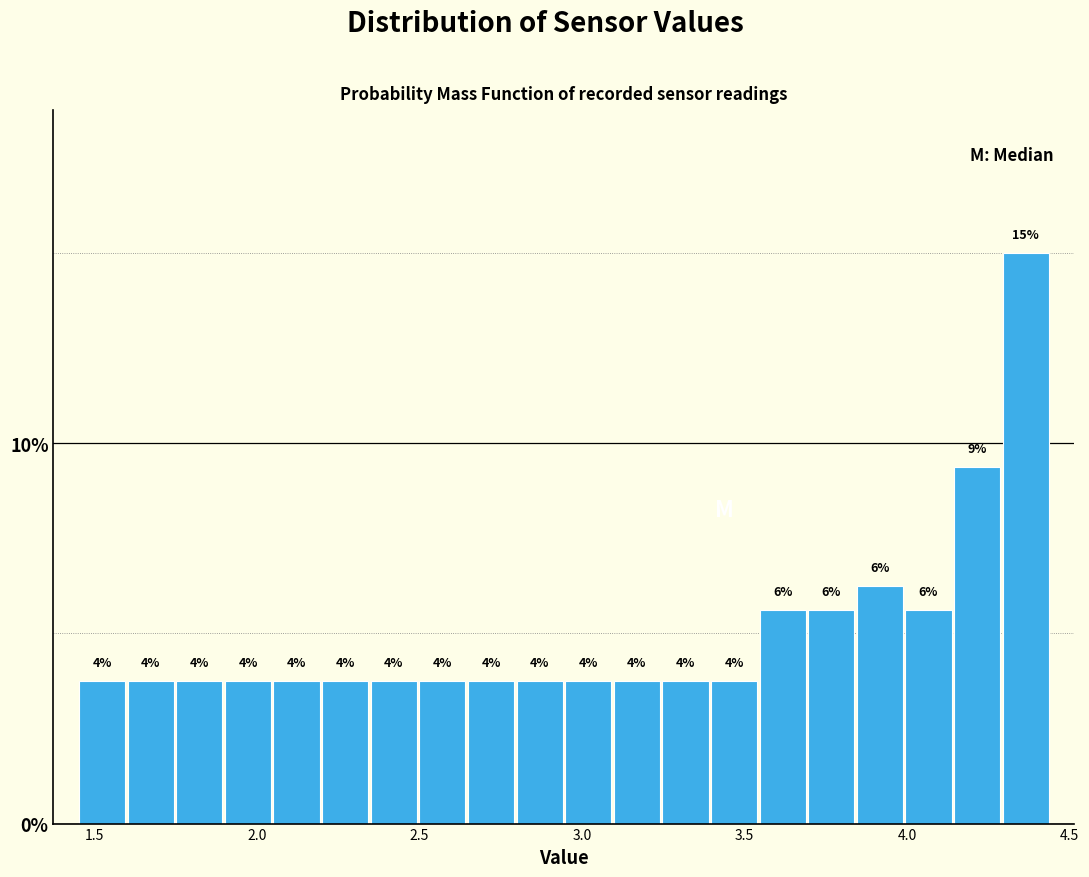

Read against the x-axis, roughly where is the centre of the tallest bar?

4.35